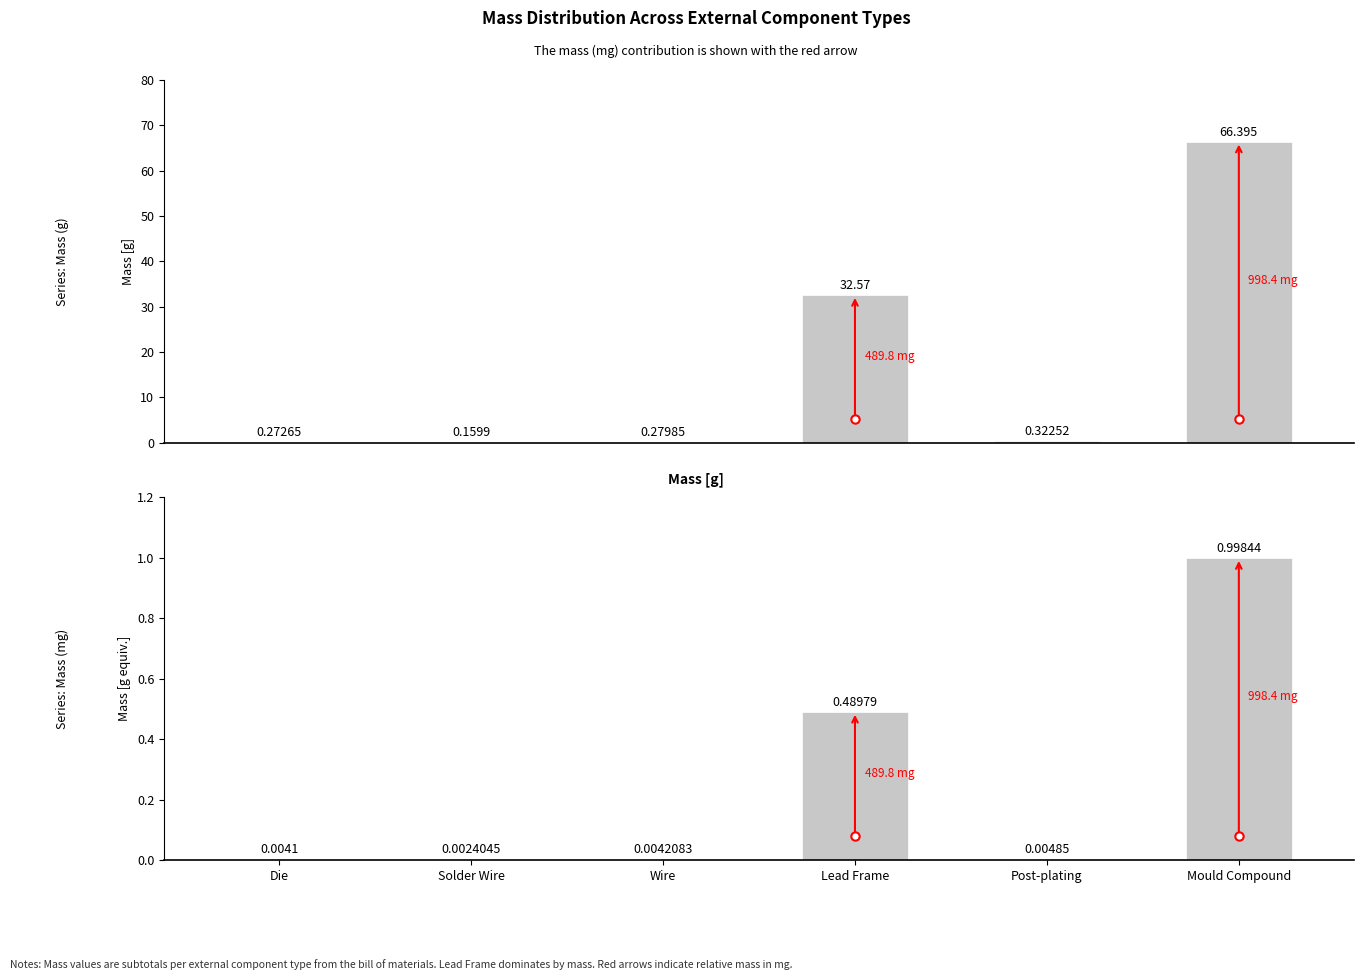

What is the average value?

0.3